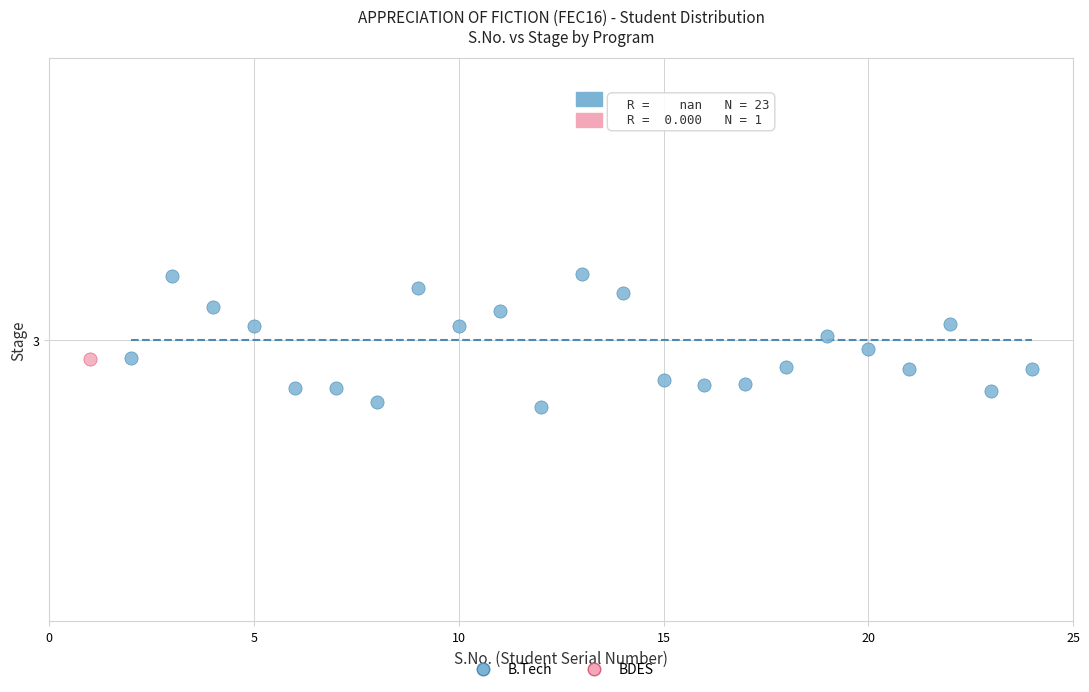

What are all the series names shown in the legend?

B.Tech, BDES